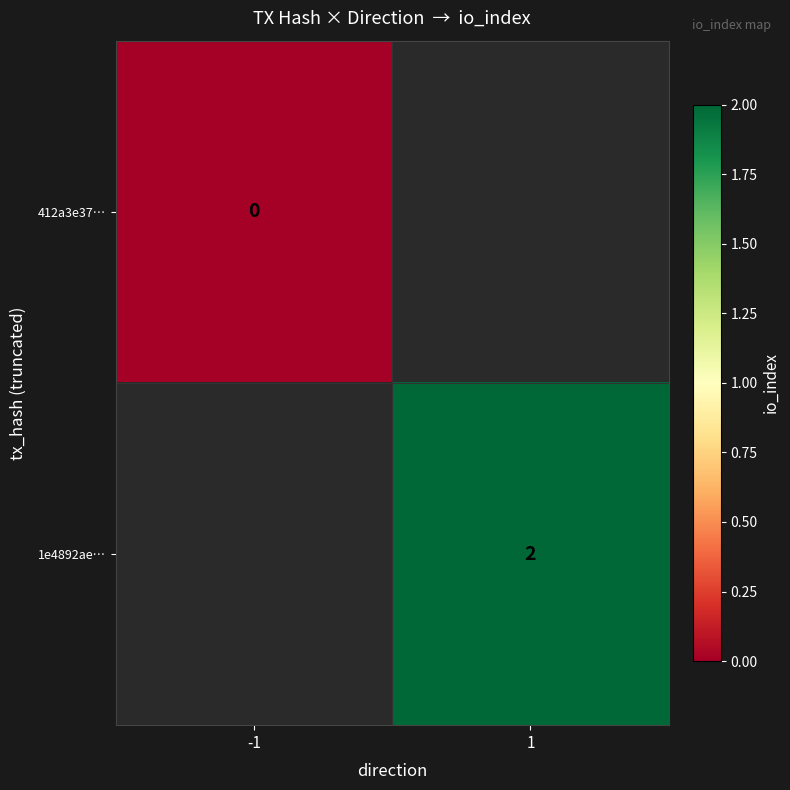

True or false: 1e4892ae… has a value of 4 at 1.

False